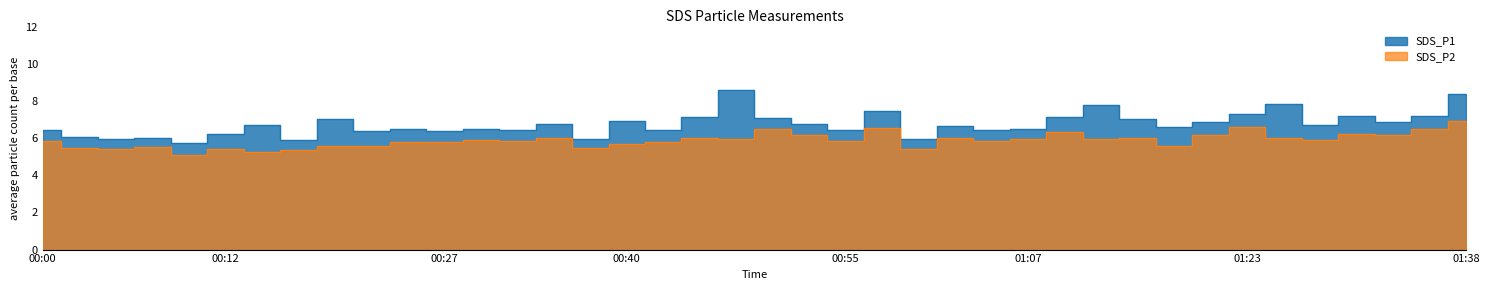

Between 00:37 and 01:00, which is larger?

01:00